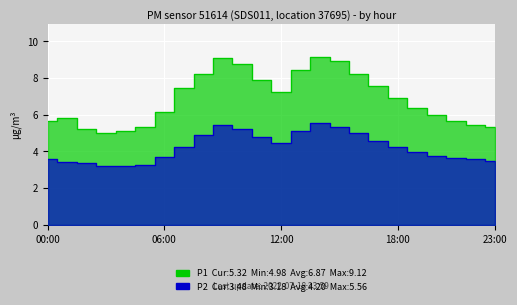

What is the average value of the P1 series?

6.9